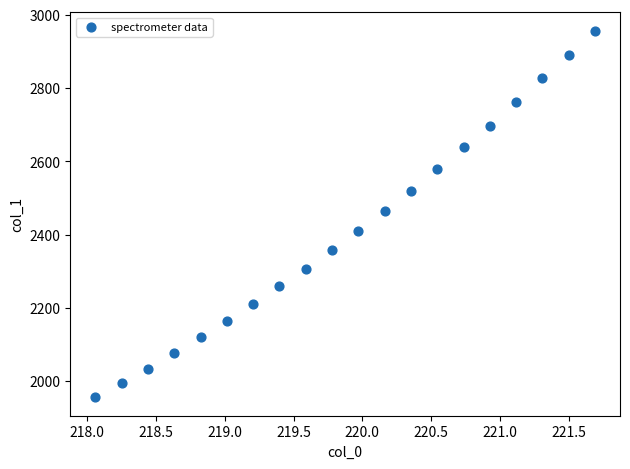

What is the range of Y values (max minus min)?

1001.2